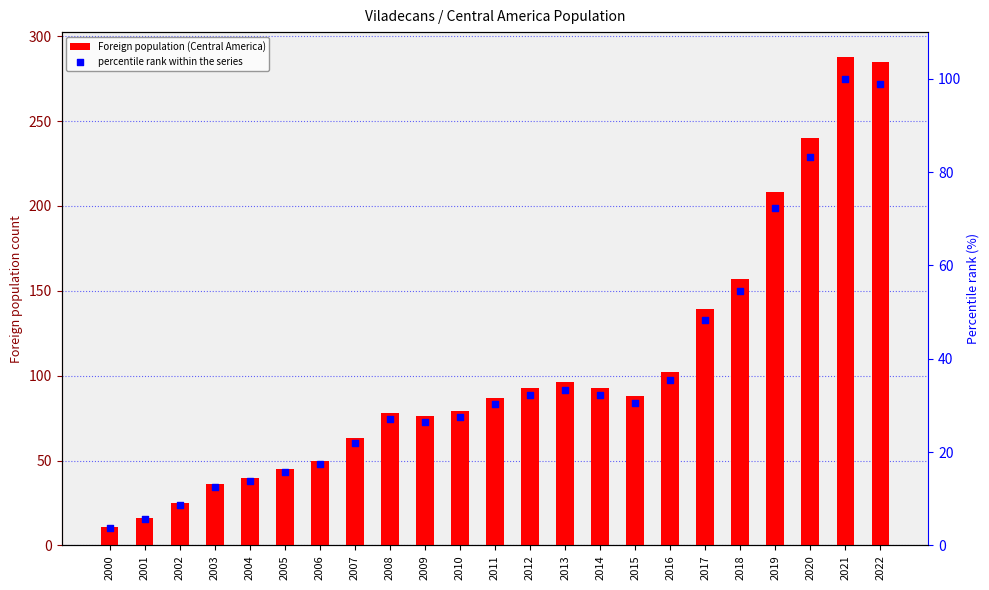

At which category is the sum across all series the highest?

2021